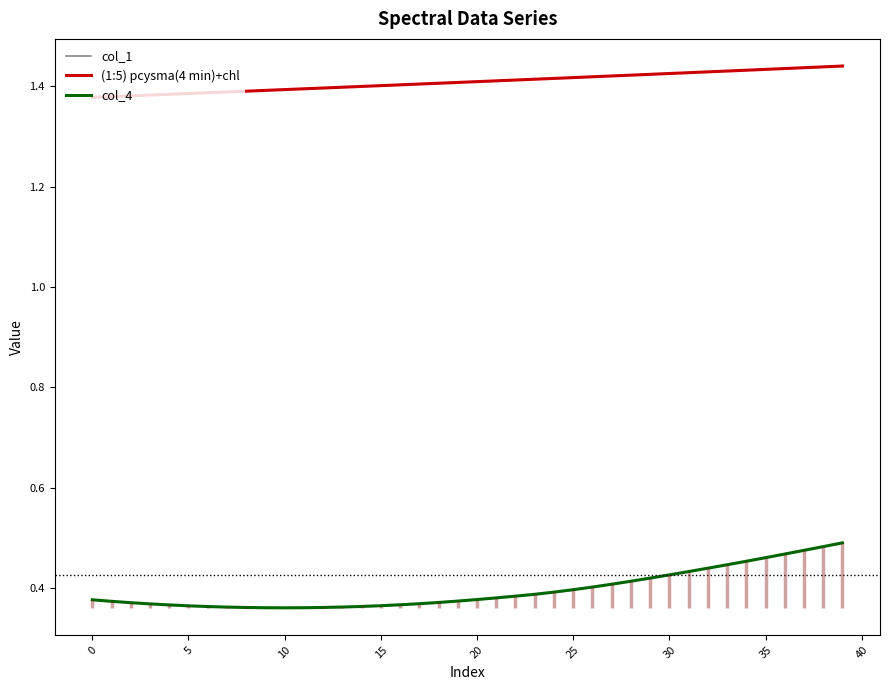

At which category does the chart reach its peak across all series?

39